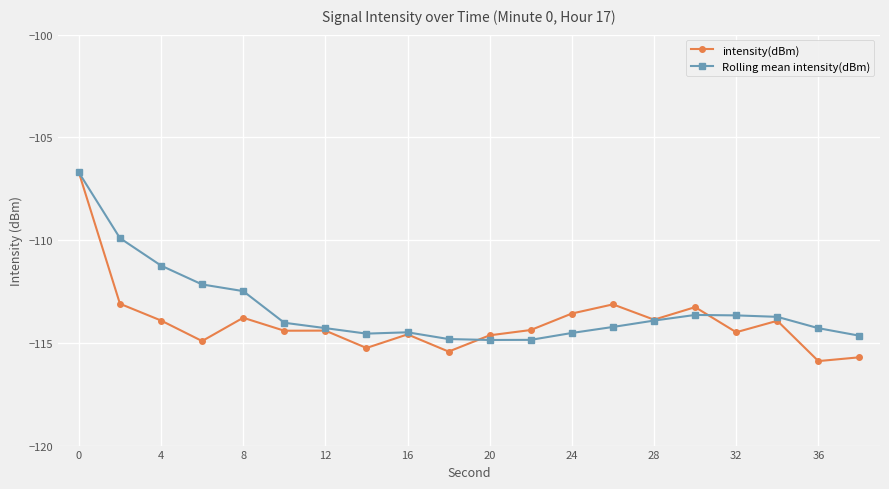

What is the difference between the second highest and second lowest values in the Rolling mean intensity(dBm) series?

5.0